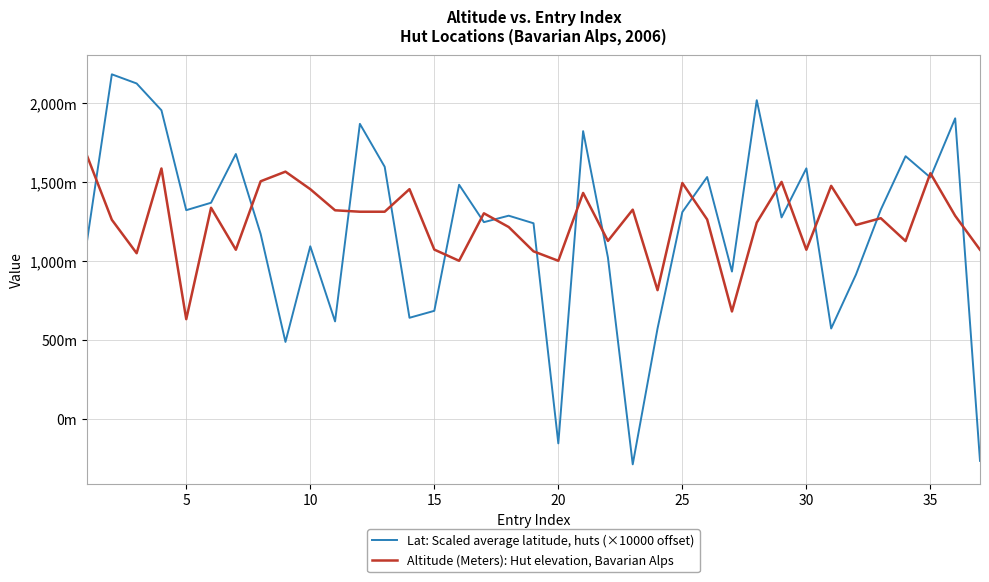

Is this an area chart (filled region under the line)?

No